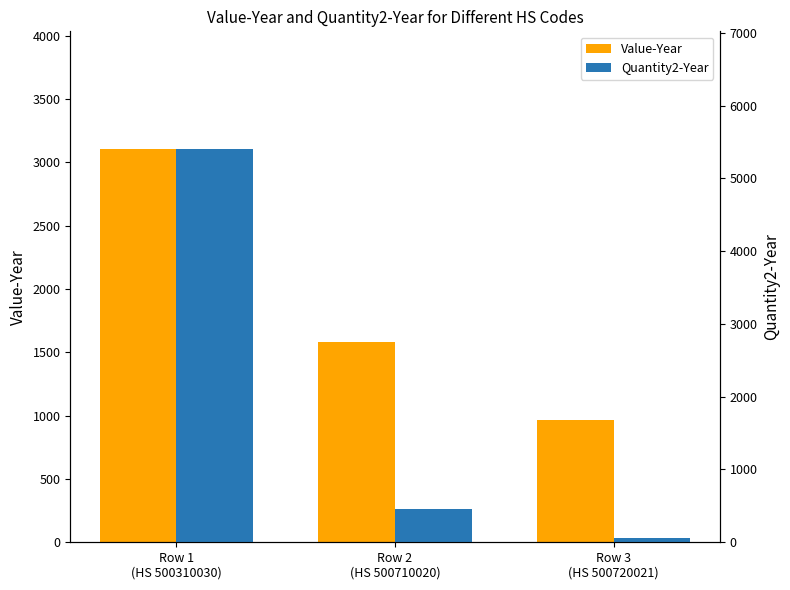

True or false: Value-Year has a value of 601 at Row 3
(HS 500720021).

False